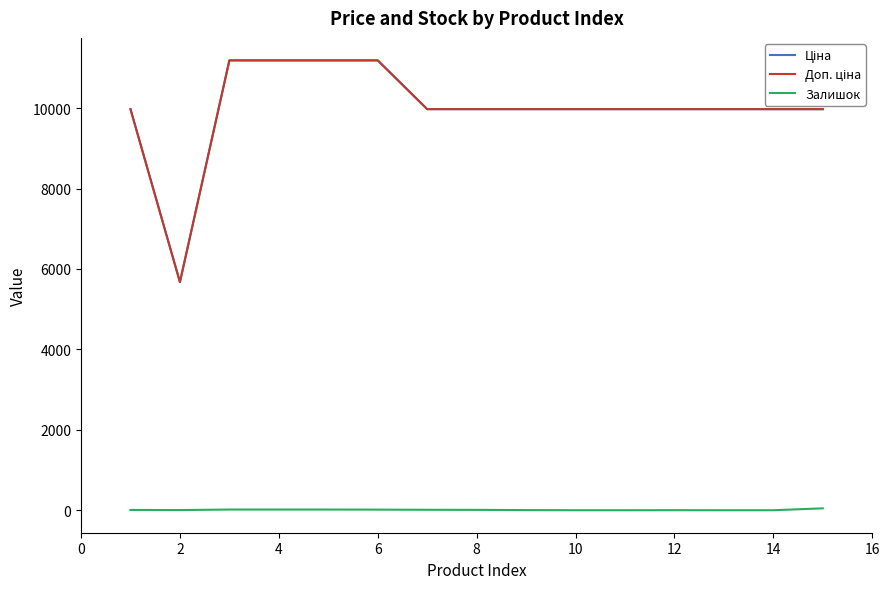

Is this an area chart (filled region under the line)?

No